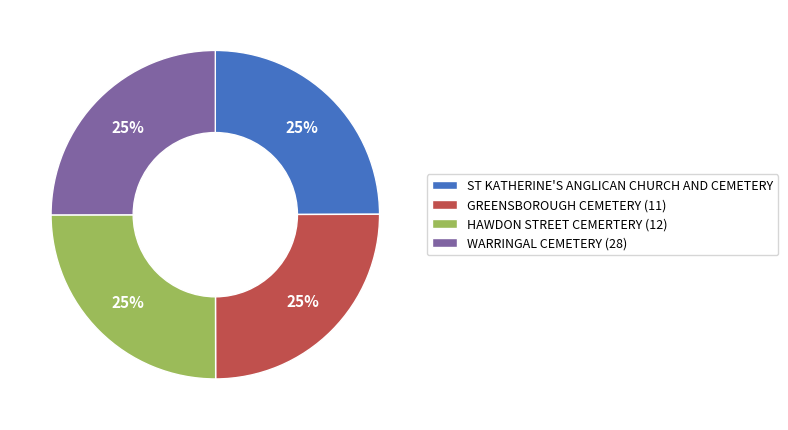

What is the ratio of the value at WARRINGAL CEMETERY (28) to the value at GREENSBOROUGH CEMETERY (11)?

1.0